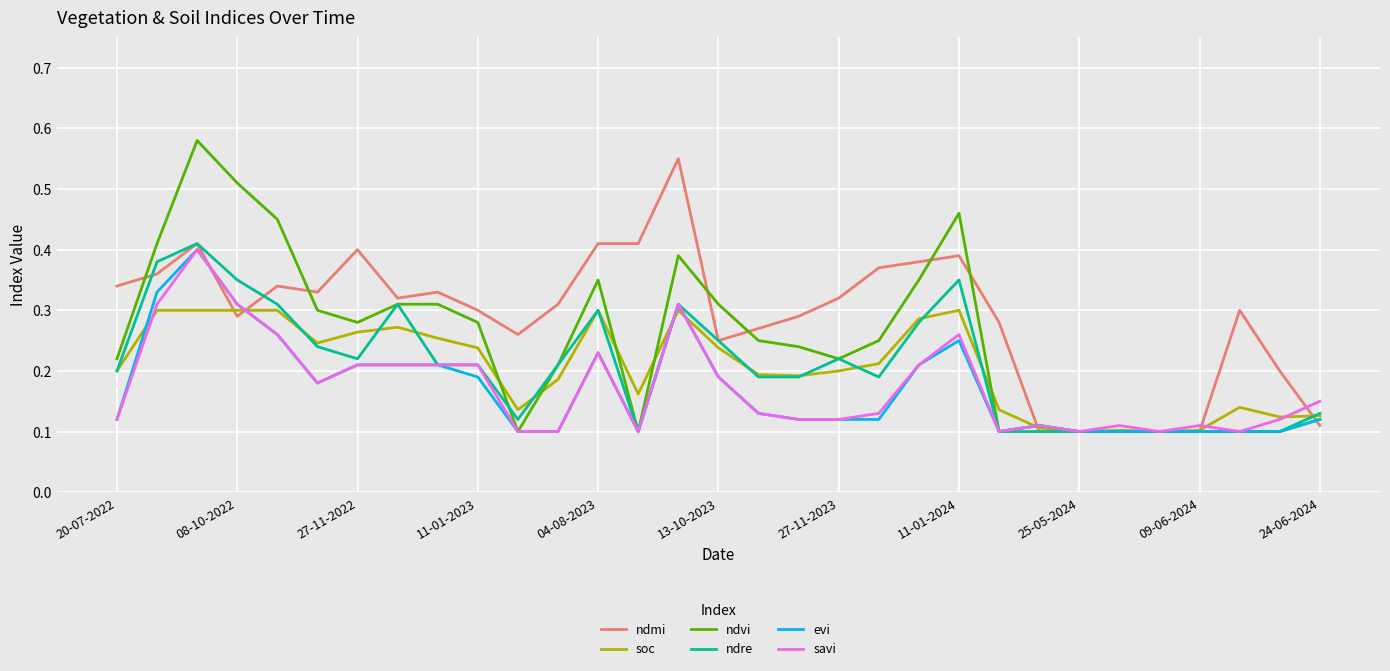

Which series has the largest total across all categories?

ndmi